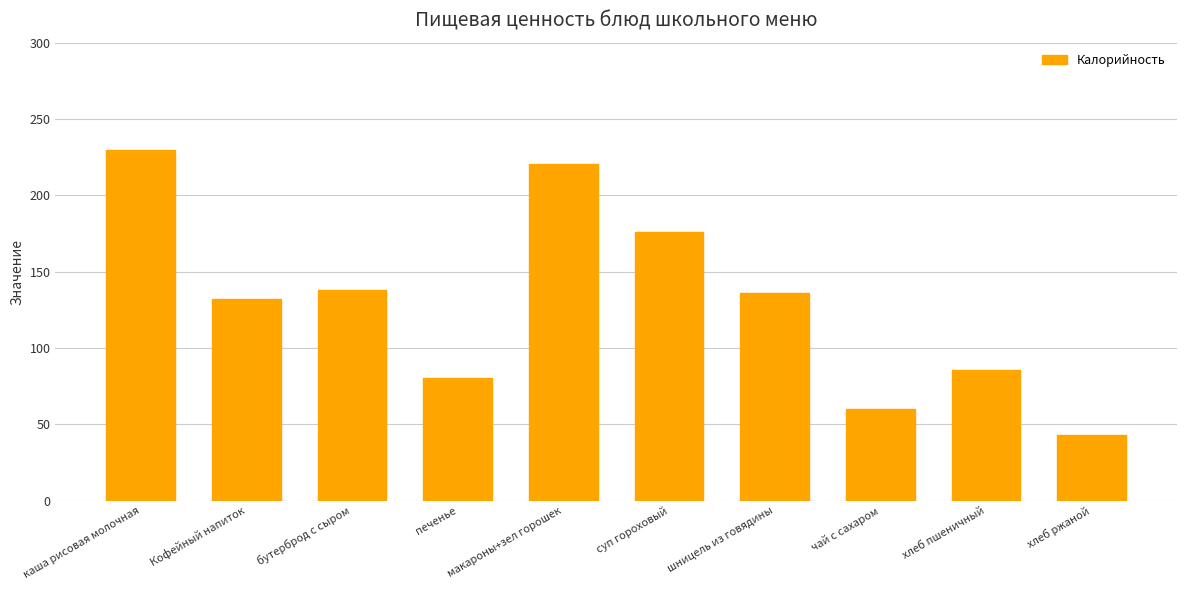

What is the smallest value displayed?

43.0